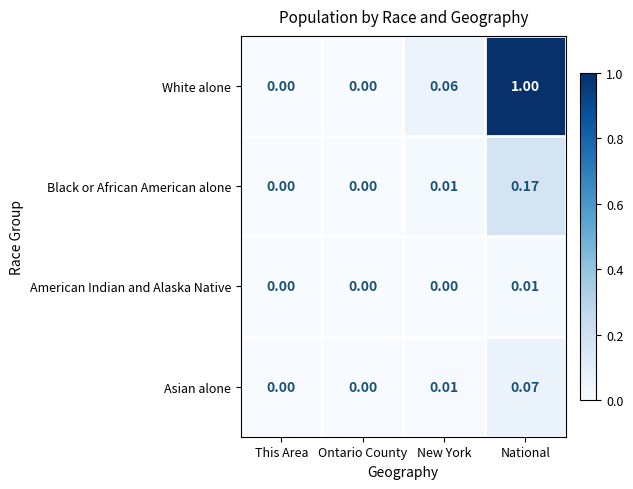

Rank the series by their maximum value, from highest to lowest.

White alone, Black or African American alone, Asian alone, American Indian and Alaska Native